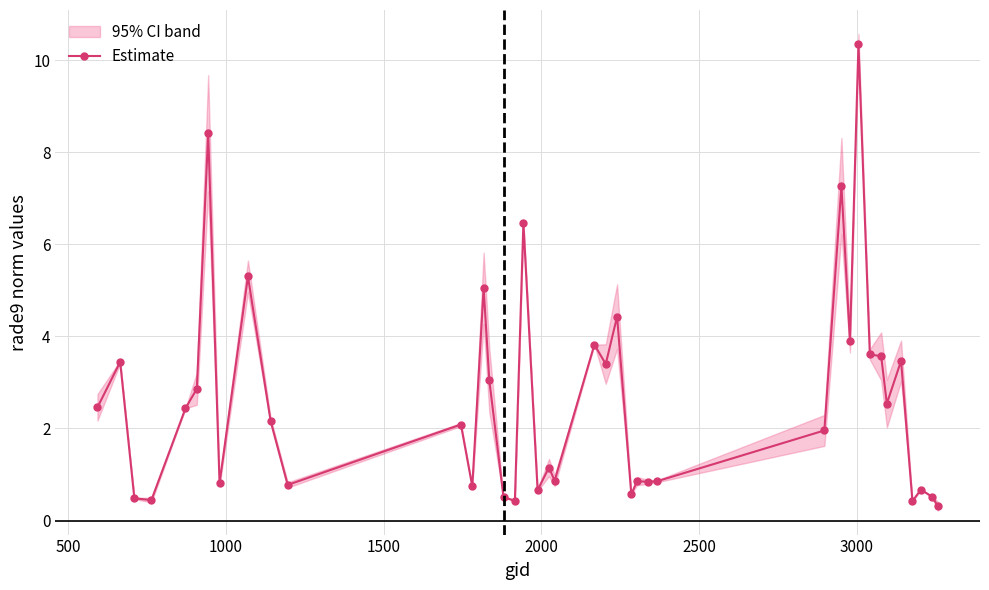

What is the maximum value for Estimate?

10.4